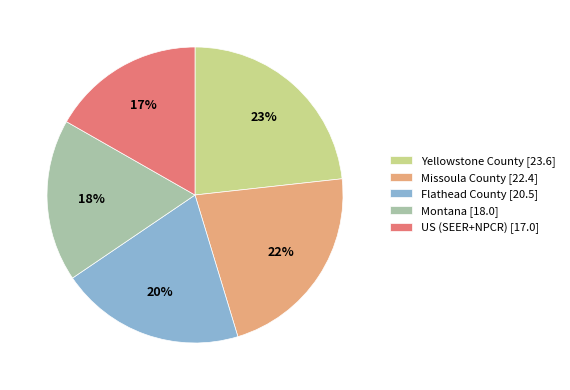

True or false: Missoula County accounts for 27% of the total.

False